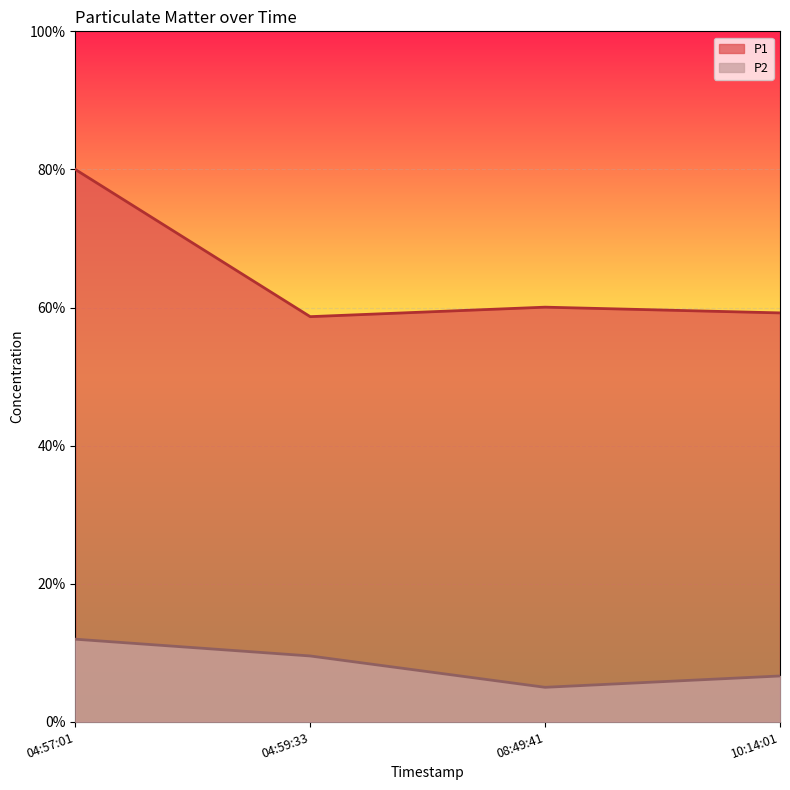

What is the sum of the P1 values at 10:14:01 and 08:49:41?

119.3